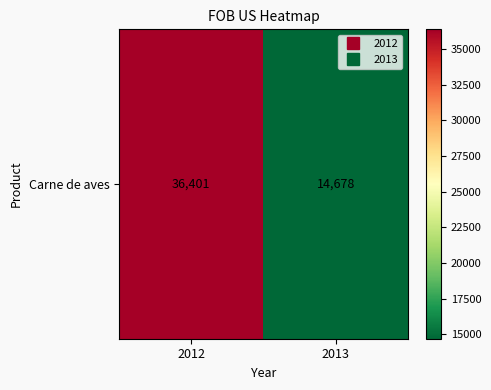

True or false: the data shows 36401 at 2012.

True